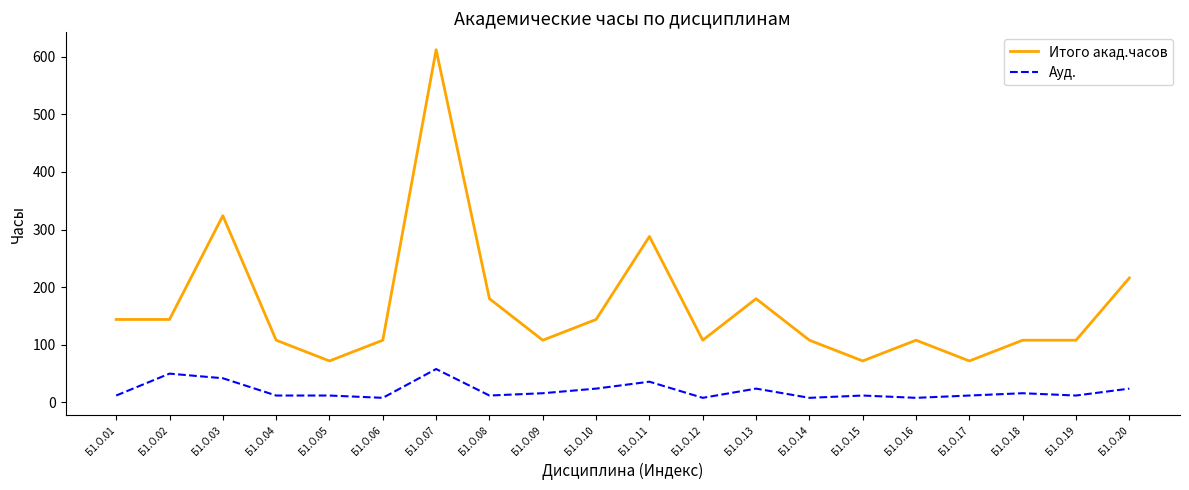

Count the number of categories in the chart.

20